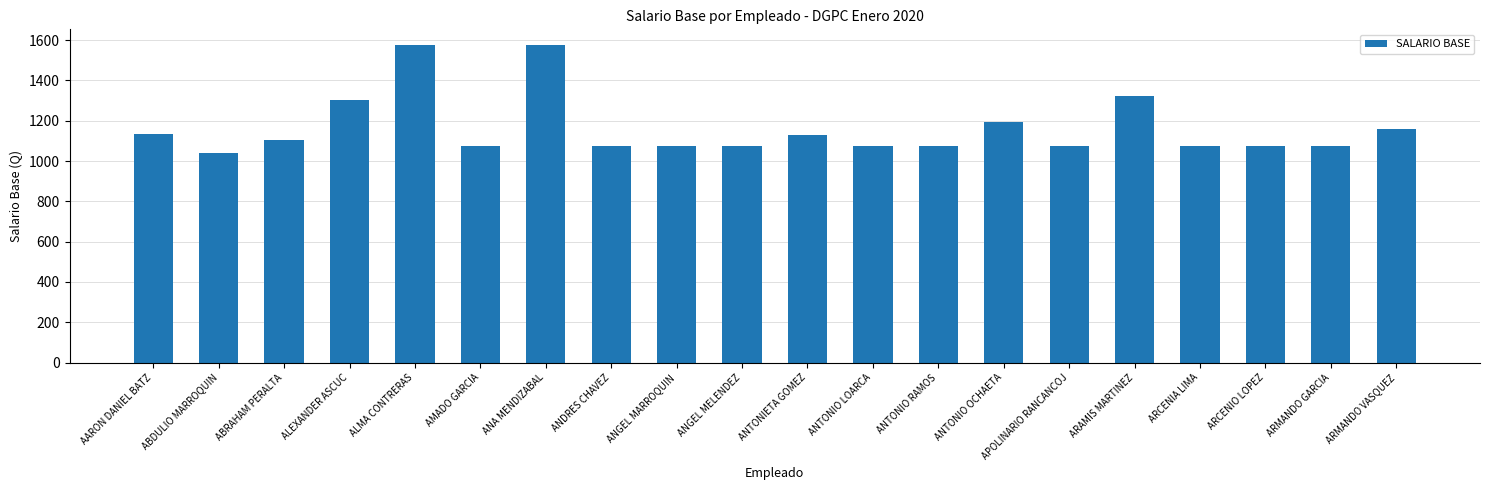

Reading right to left, transcribe all the data shown in this chart.

1159.0	1074.0	1074.0	1074.0	1321.0	1074.0	1192.0	1074.0	1074.0	1128.0	1074.0	1074.0	1074.0	1575.0	1074.0	1575.0	1302.0	1105.0	1039.0	1135.0